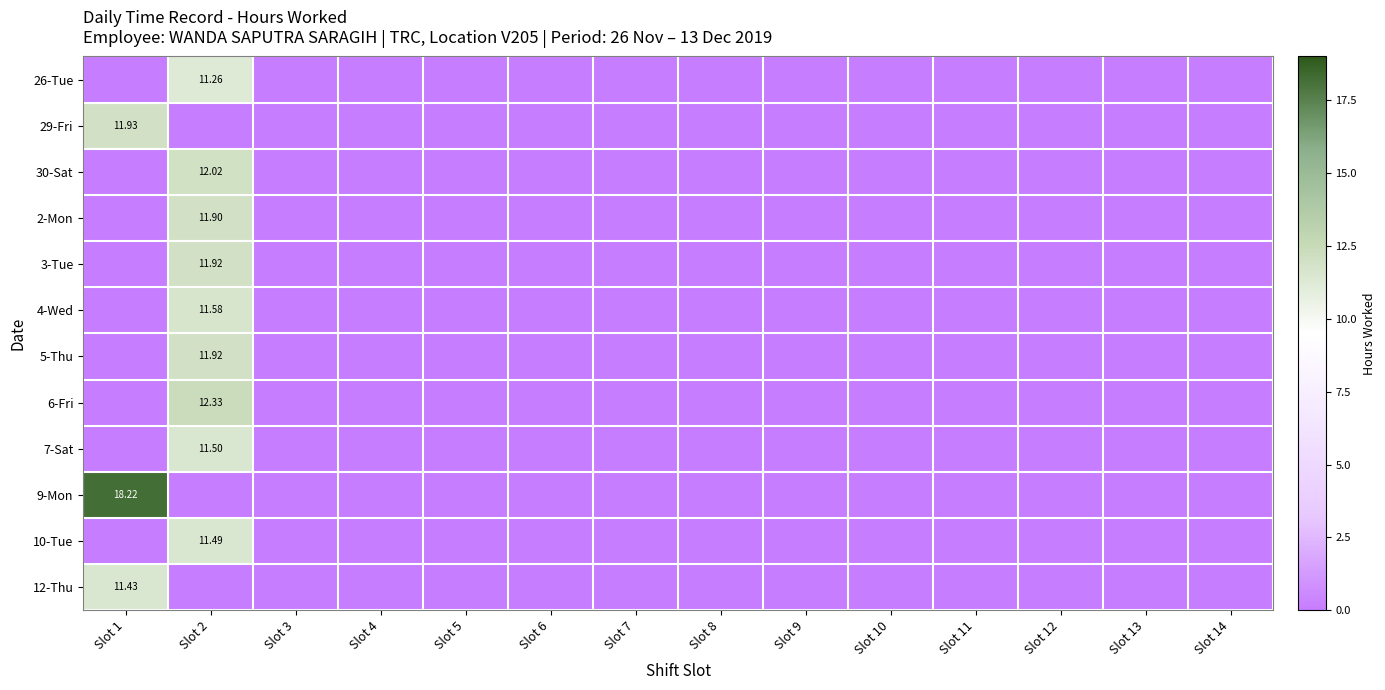

At which category does the chart reach its minimum across all series?

Slot 1